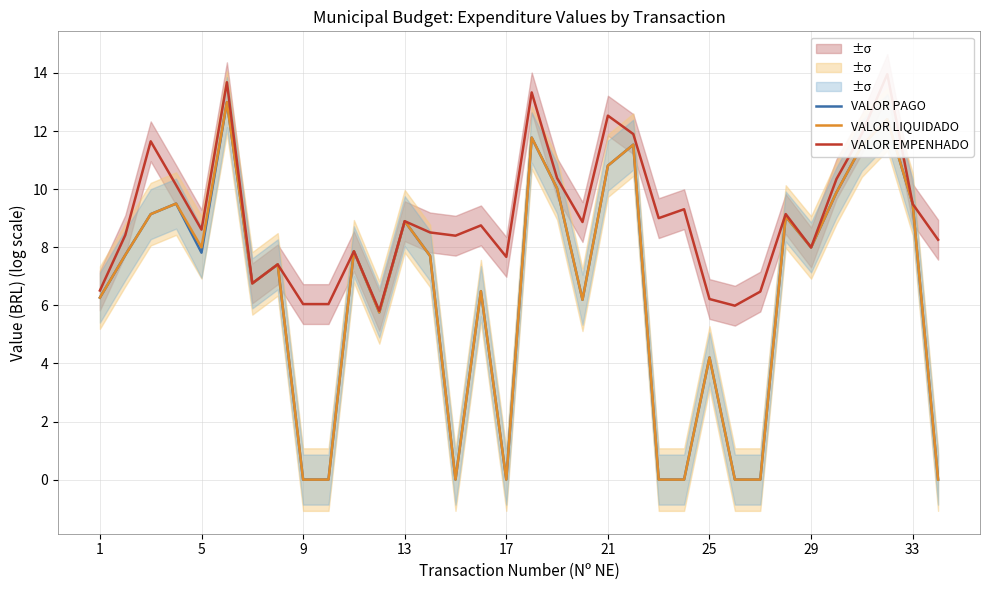

How many interior local peaks does the VALOR PAGO series have?

11